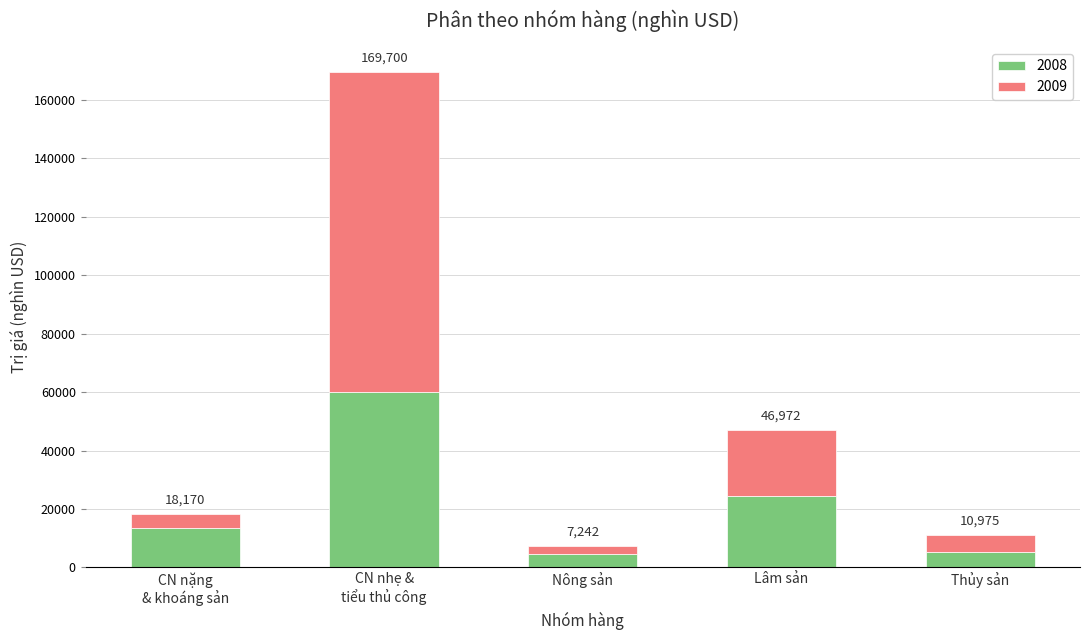

Does the chart contain any negative values?

No